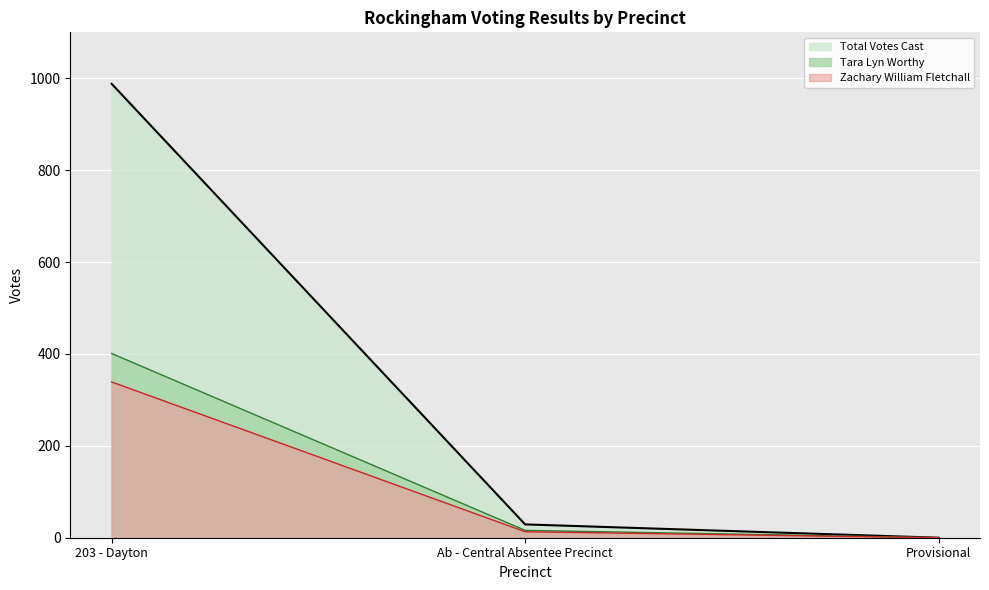

Is it true that Total Votes Cast equals 0 at Provisional?

True